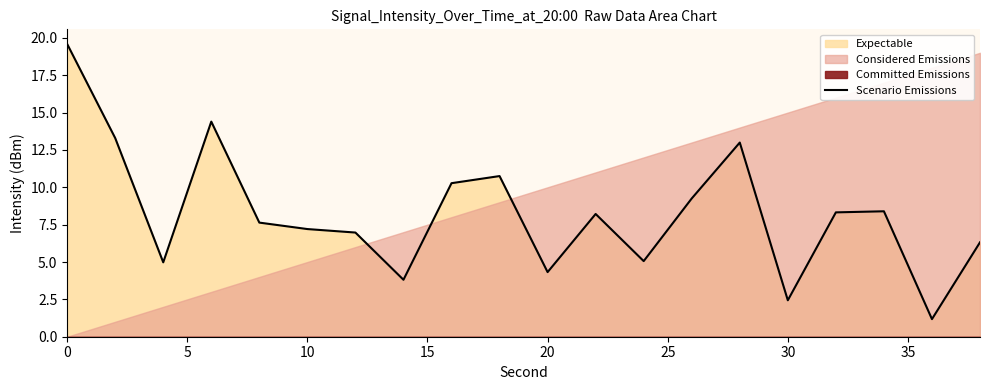

Reading right to left, extract all data points from this chart.

6.3	1.2	8.4	8.3	2.4	13.0	9.3	5.1	8.2	4.3	10.8	10.3	3.8	7.0	7.2	7.6	14.4	5.0	13.3	19.6